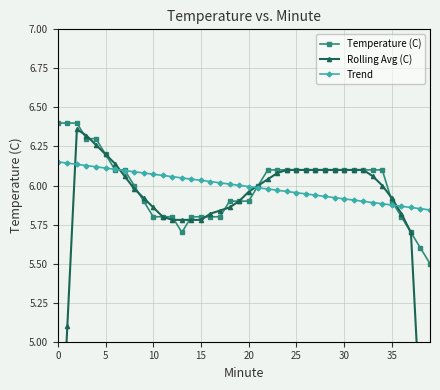

What is the highest value of the Temperature (C) series?

6.4